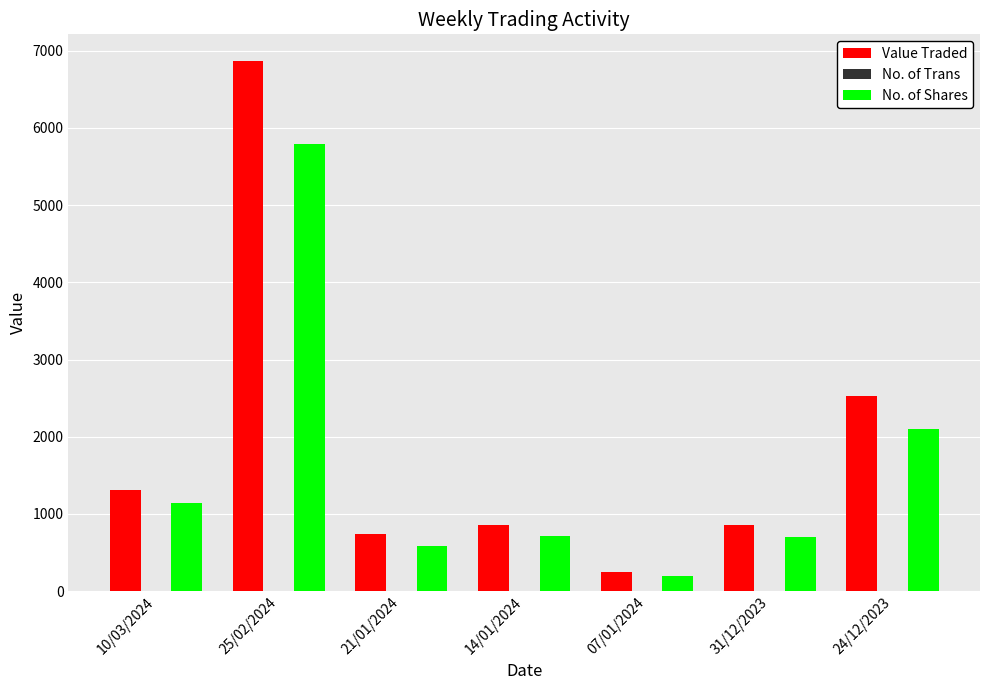

How many series are shown in this chart?

3